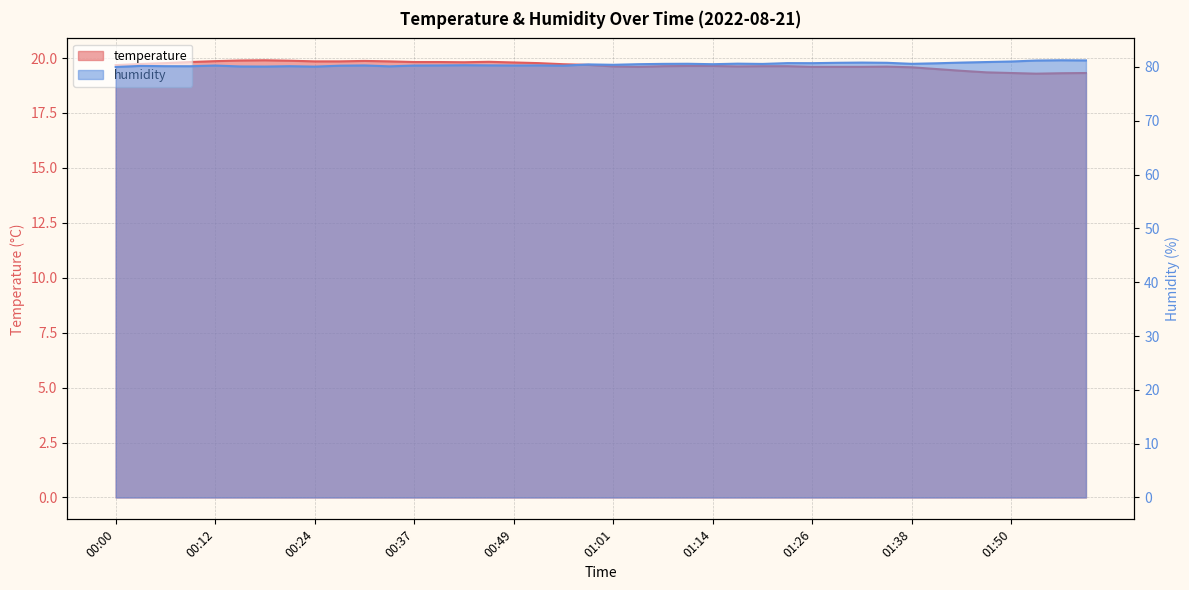

Rank the series by their maximum value, from highest to lowest.

humidity, temperature